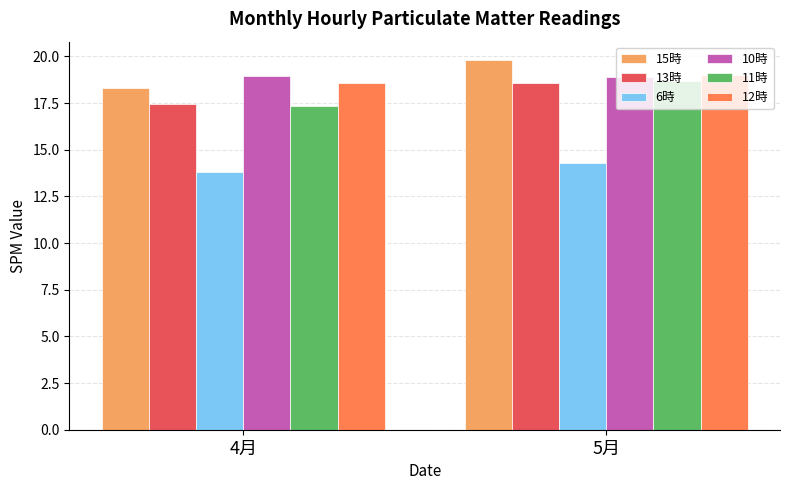

What is the minimum value shown in the chart?

13.8